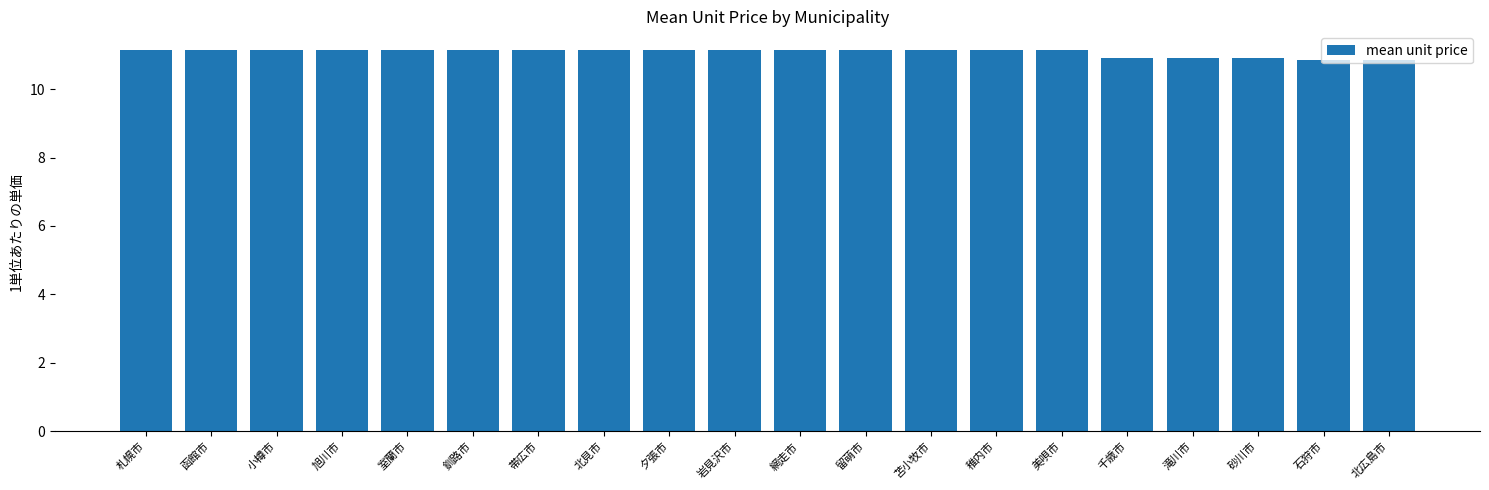

What position from the right is 岩見沢市?

11